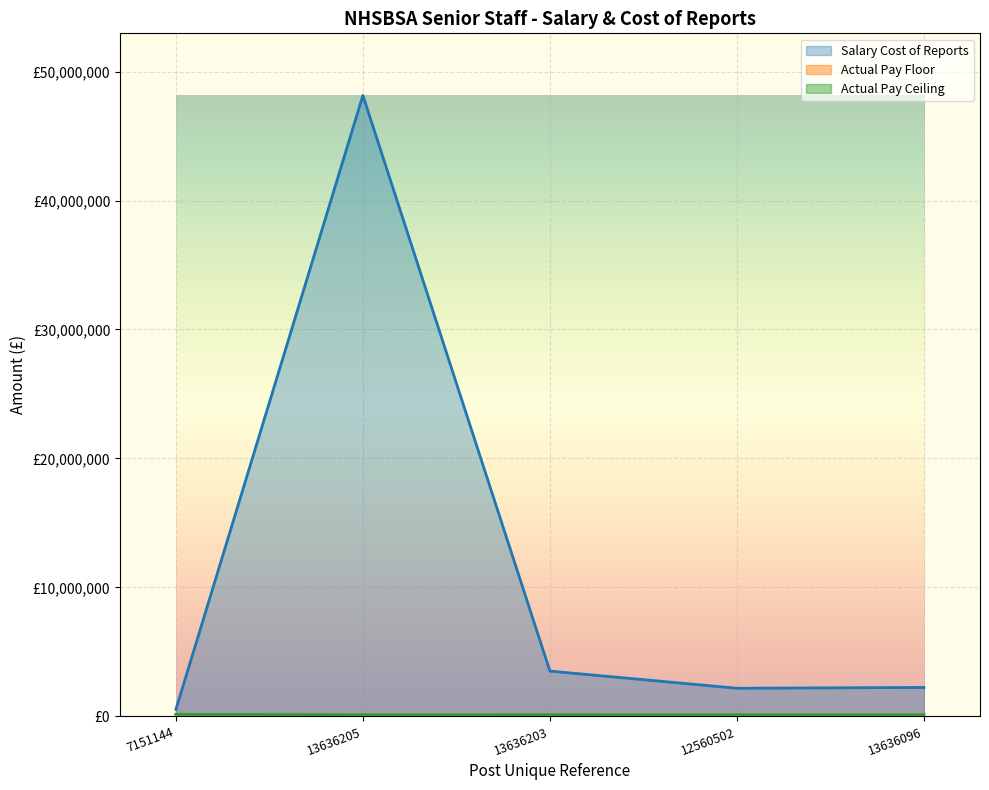

Where is the first local maximum for Salary Cost of Reports?

13636205